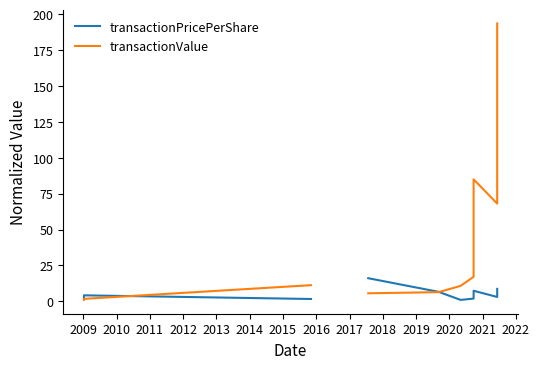

Rank the series at 2009 from highest to lowest value.

transactionPricePerShare, transactionValue